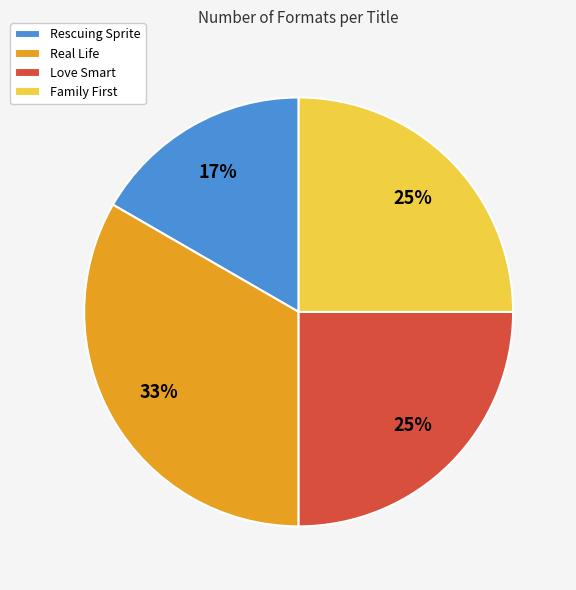

How many slices are in this pie chart?

4